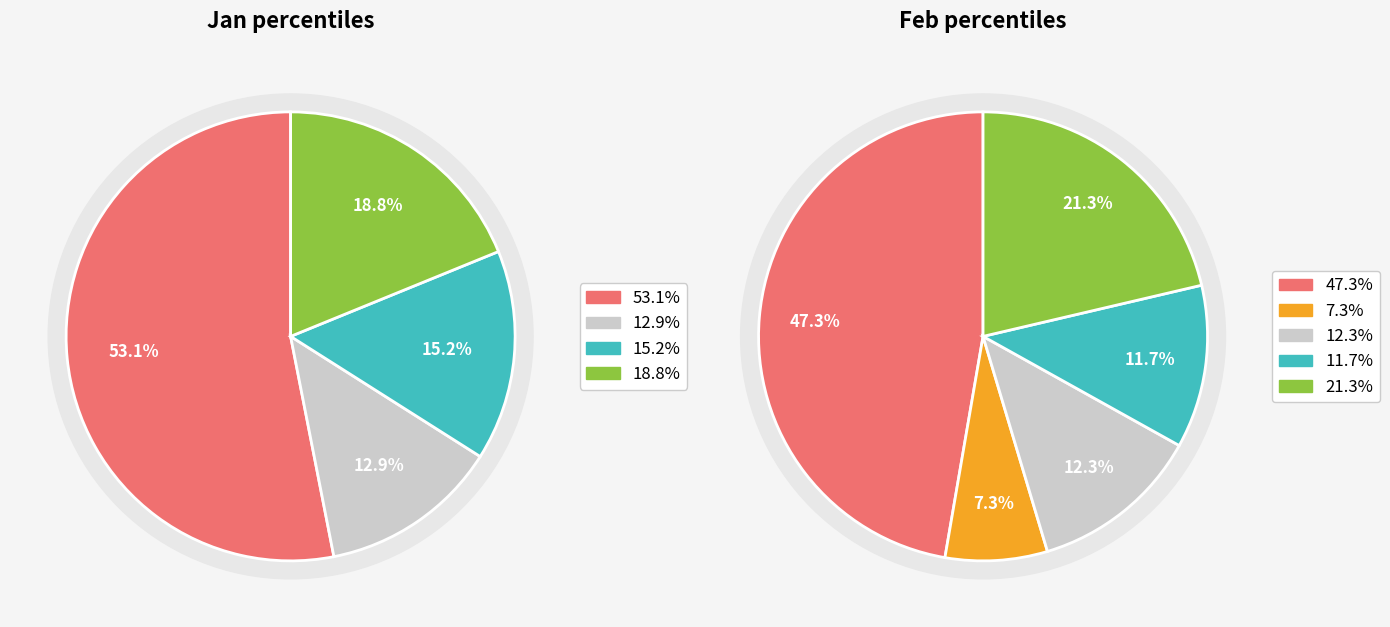

Between 7 and 8, which is larger?

8